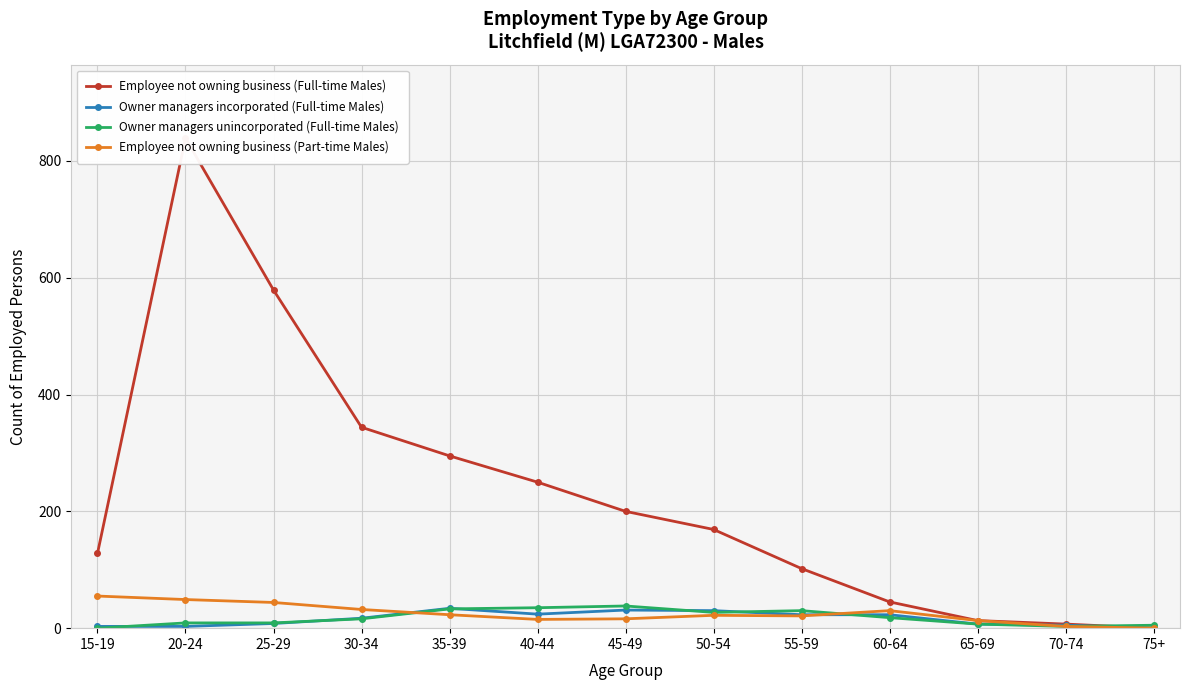

At how many categories does at least one series exceed 388?

2